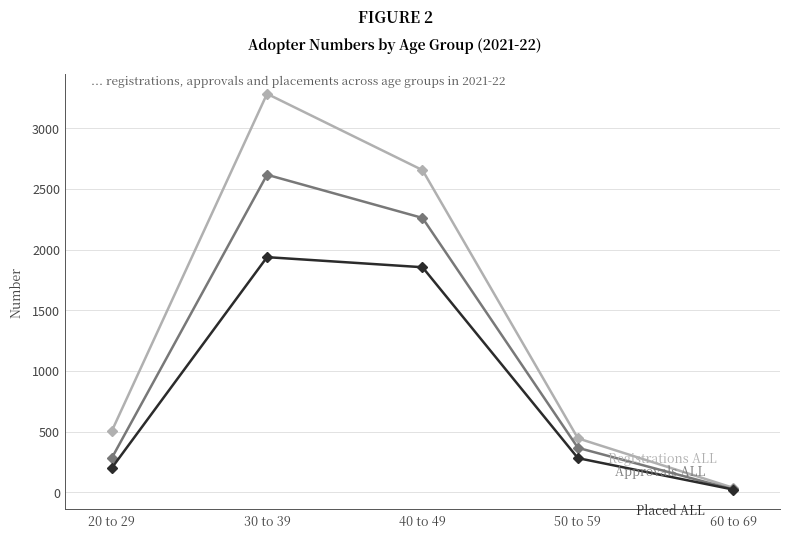

What is the total value across all series at 50 to 59?

1091